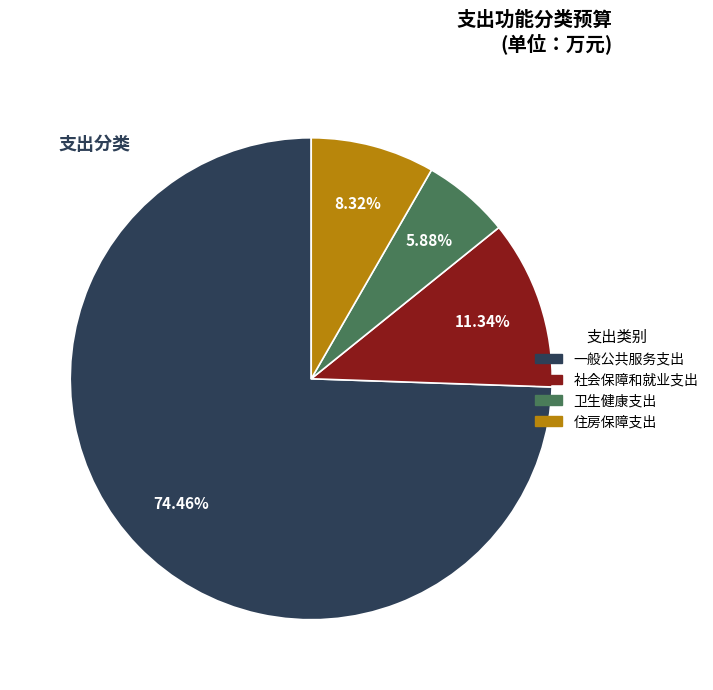

What percentage is NOT represented by 一般公共服务支出?

25.5%